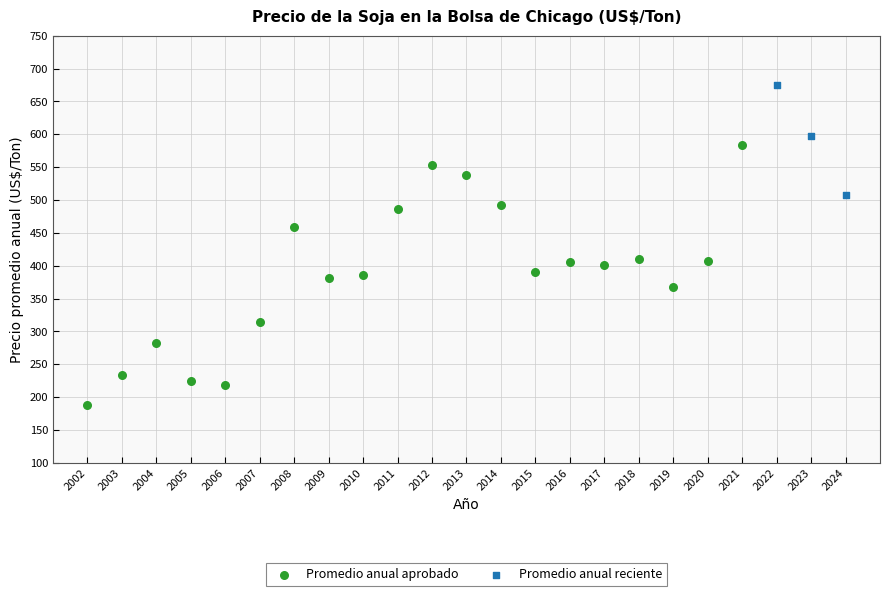

Which series contains the lowest Y value?

Promedio anual aprobado